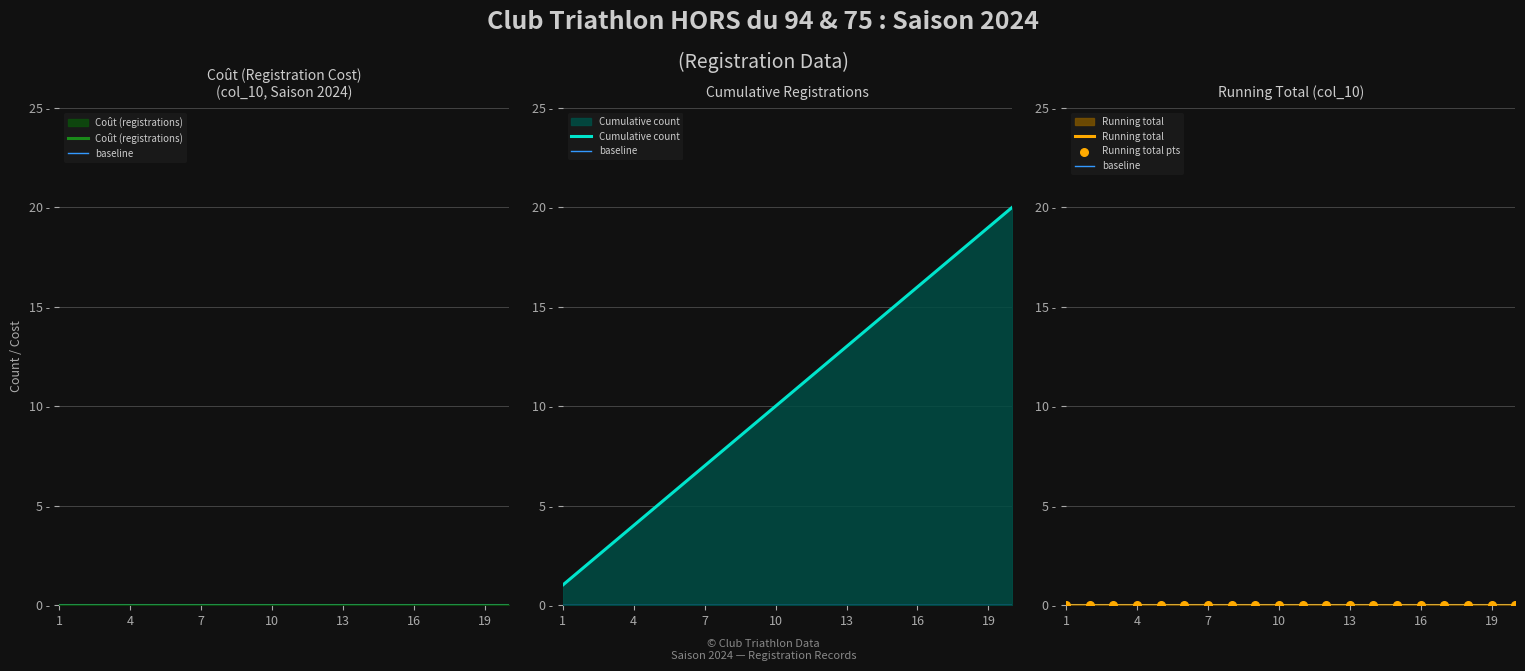

Which series contains the highest Y value?

Cumulative count